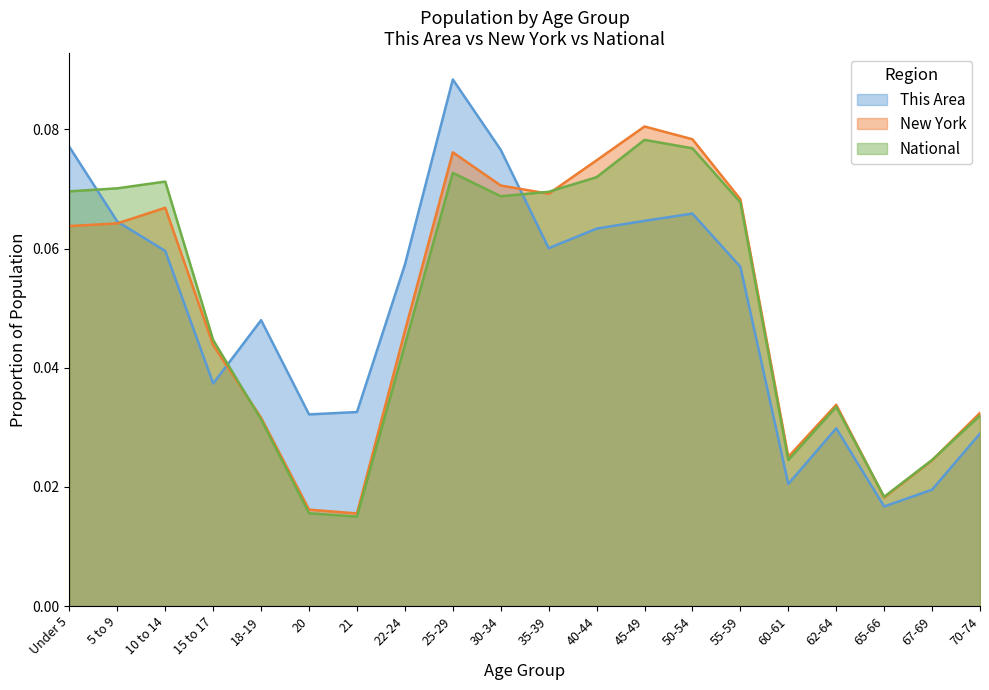

How many lines are shown in the chart?

3